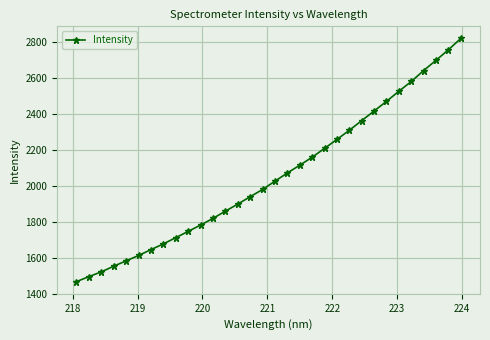

What is the average value?

2051.9